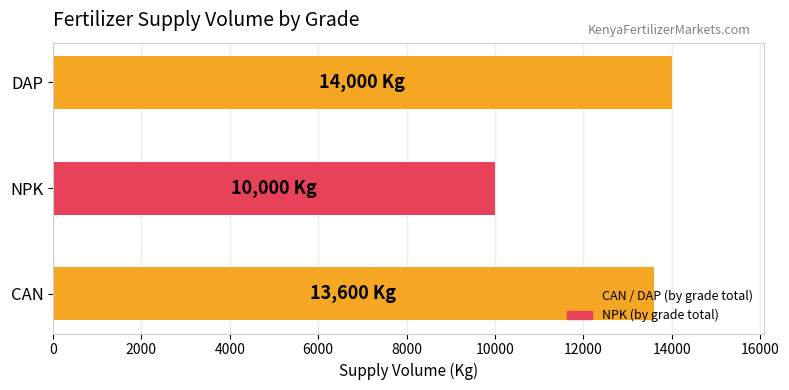

True or false: the data shows 10000 at NPK.

True